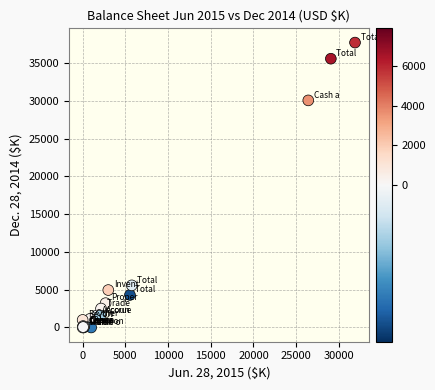

What Y value in the scatter plot is closest to 18850?

30050